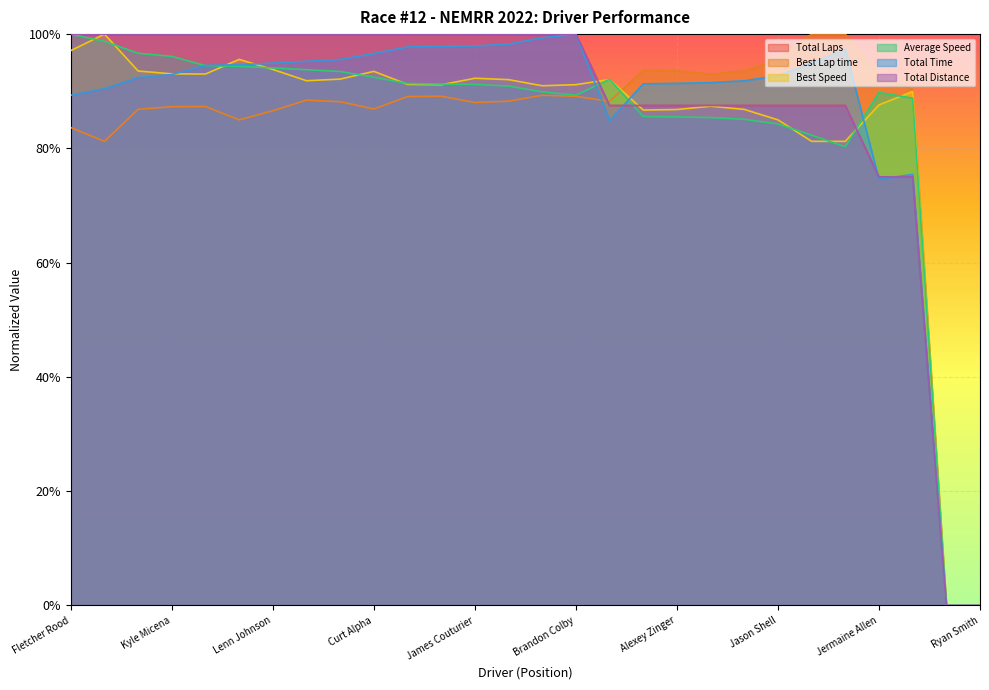

What is the sum of the Total Distance values at John Harris and Noah Tardif?

1.7